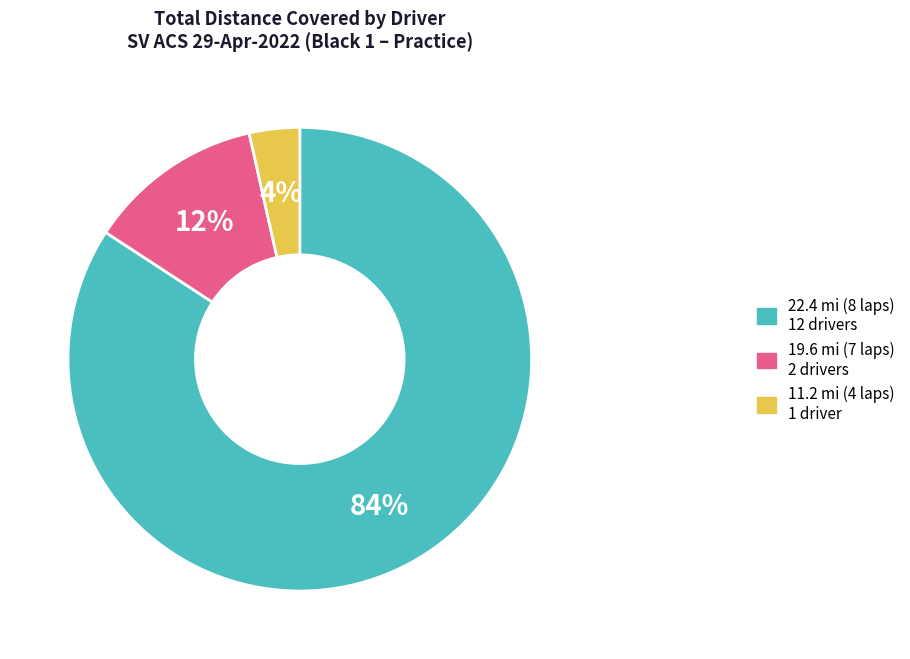

Is there a majority slice in this chart?

Yes